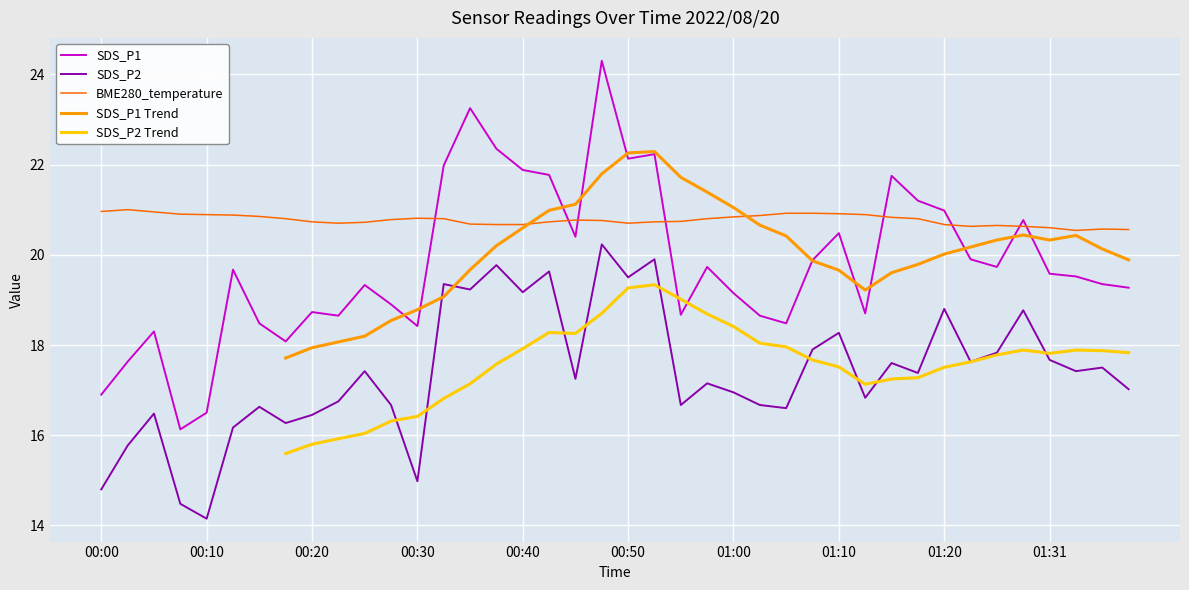

Is it true that SDS_P2 Trend equals 16.3 at 11?

True